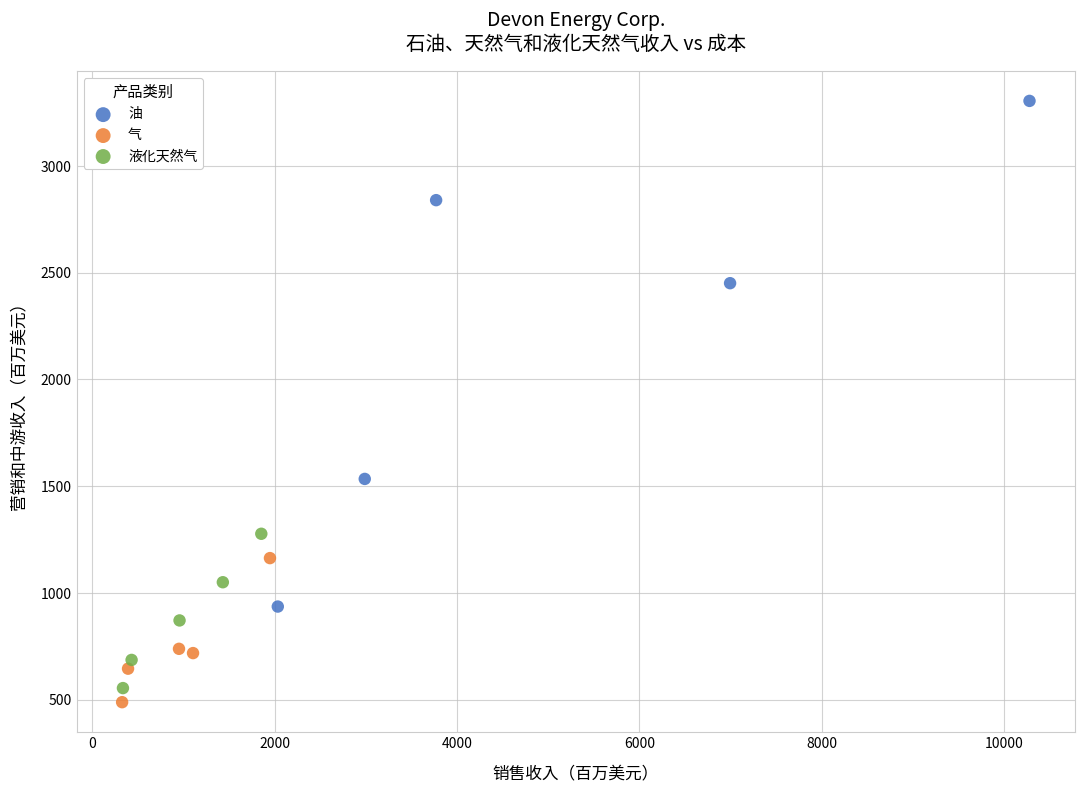

What are all the series names shown in the legend?

油, 气, 液化天然气